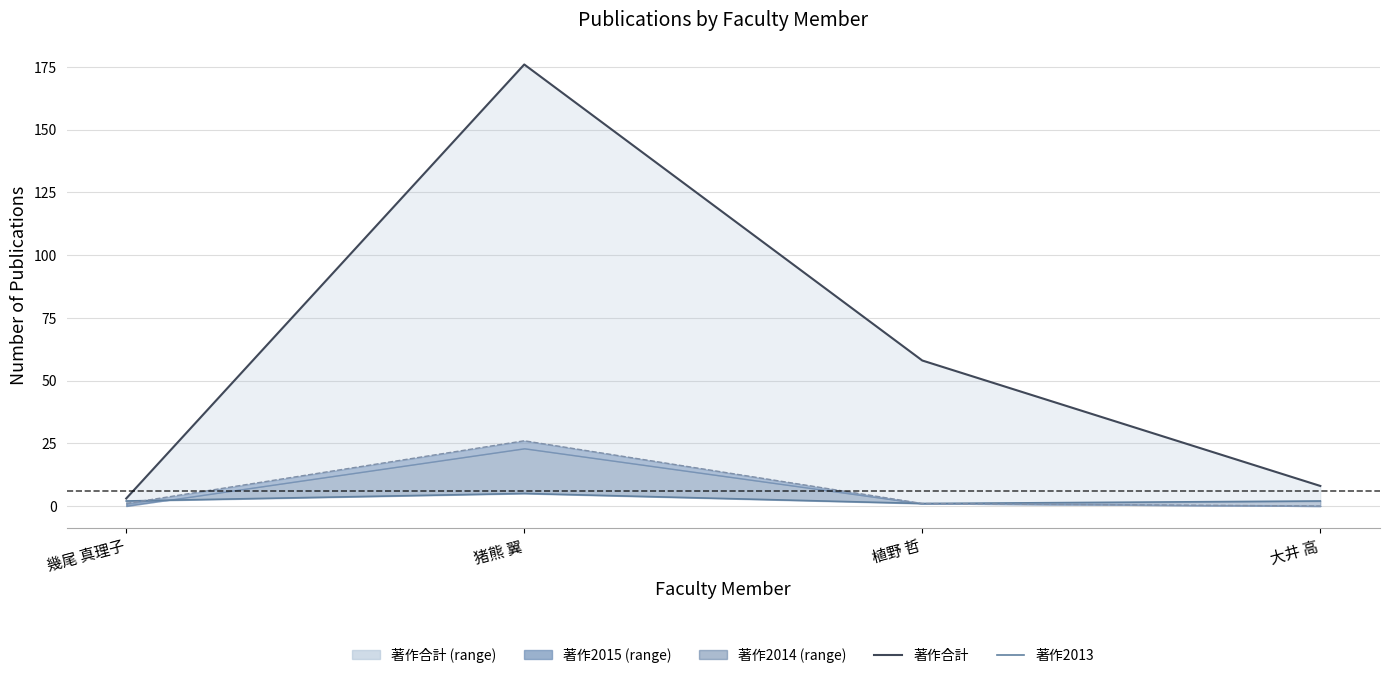

At 大井 高, list the series in order from smallest to largest.

著作2016 (line), 著作2013 (line), 著作合計 (line)